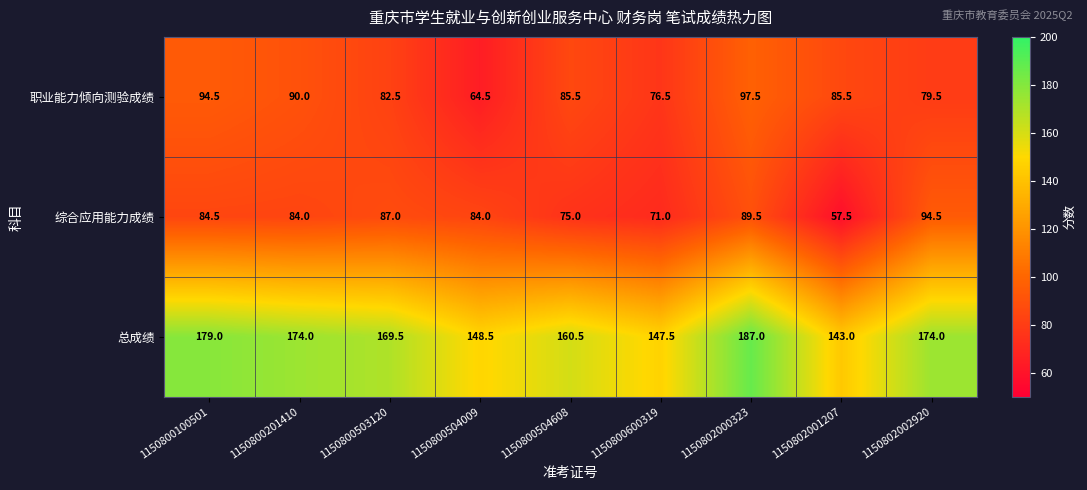

What is the difference between the maximum and second lowest values in the 综合应用能力成绩 series?

23.5